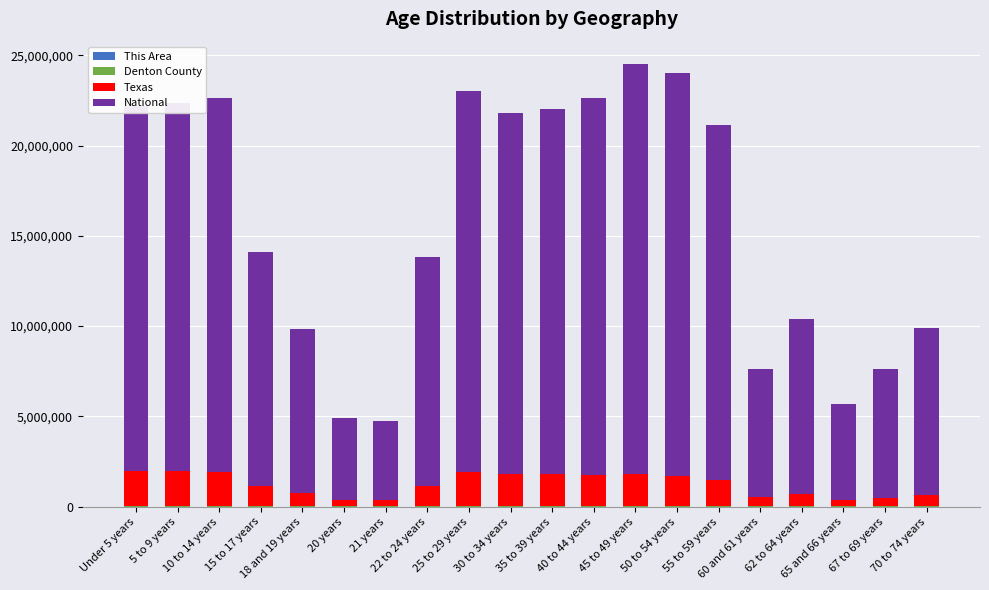

List the series in order of their peak value, lowest first.

This Area, Denton County, Texas, National